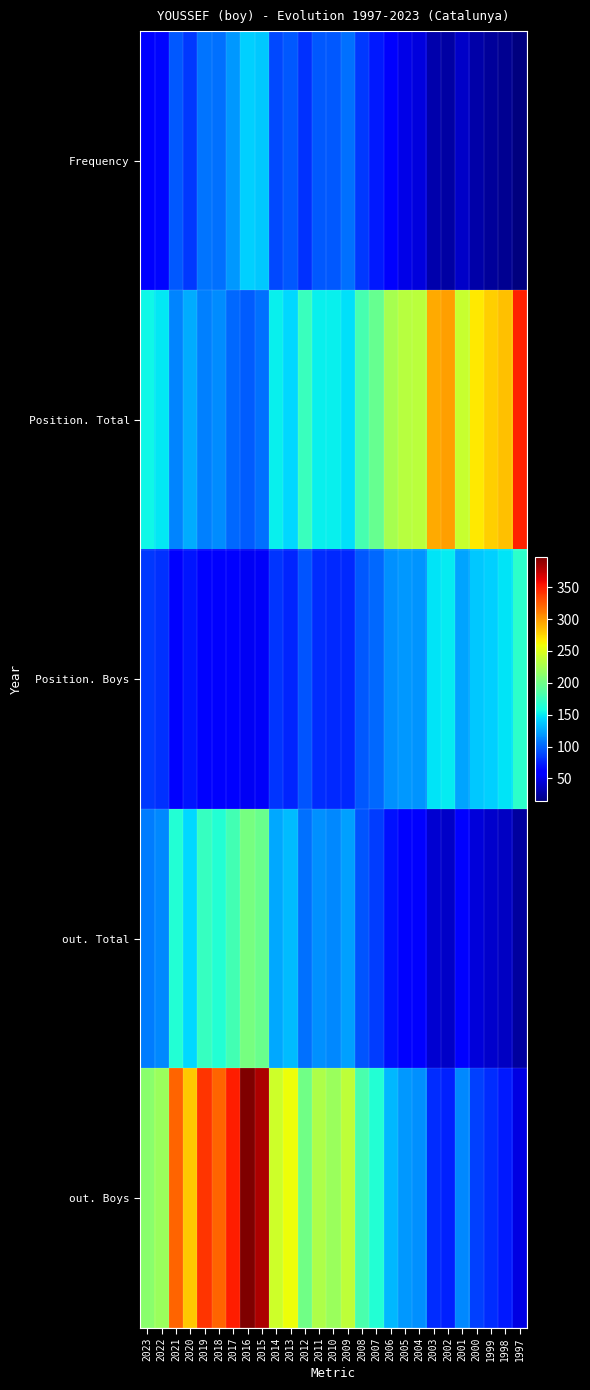

Which label corresponds to the smallest value in the chart?

1997